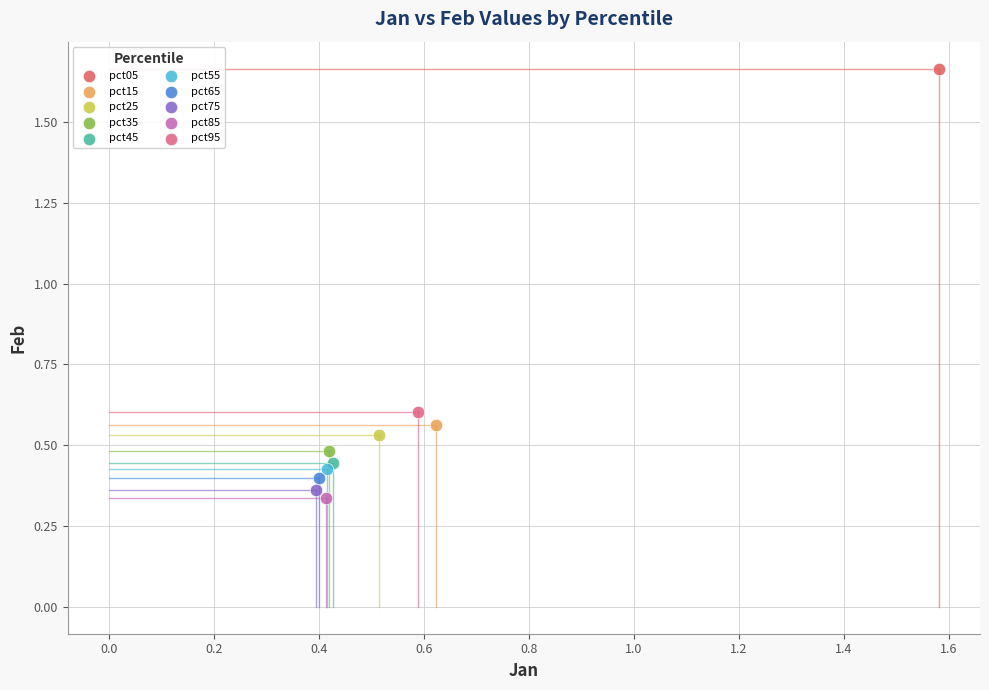

What are all the series names shown in the legend?

pct05, pct15, pct25, pct35, pct45, pct55, pct65, pct75, pct85, pct95